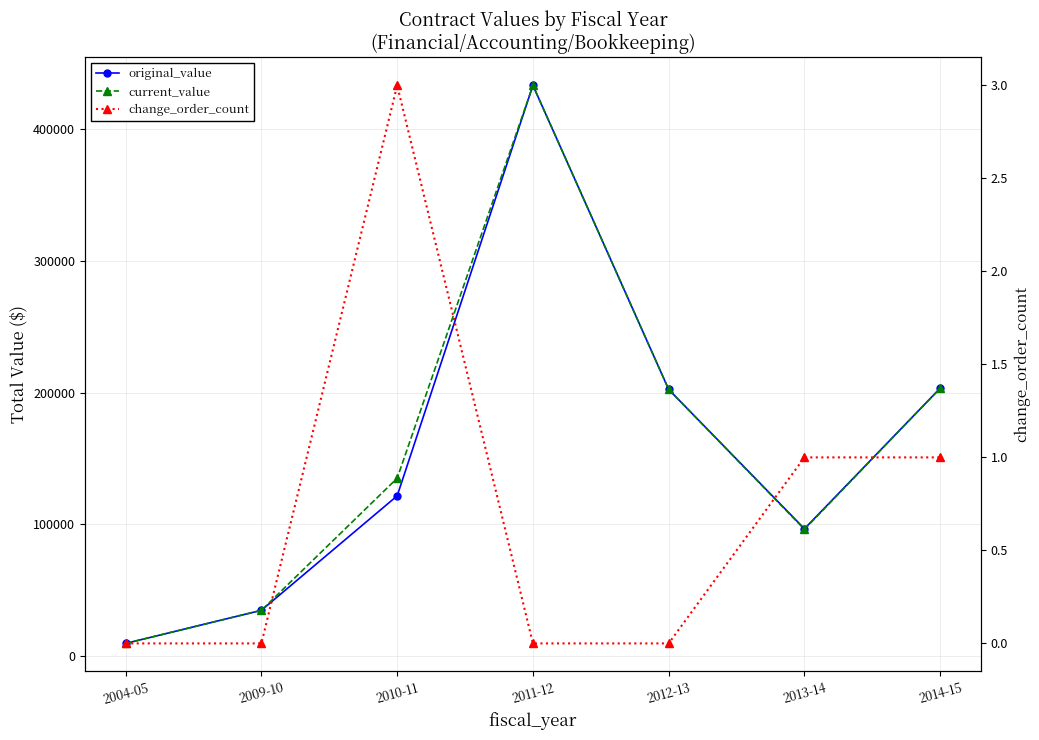

What is the sum of the change_order_count values at 2013-14 and 2010-11?

4